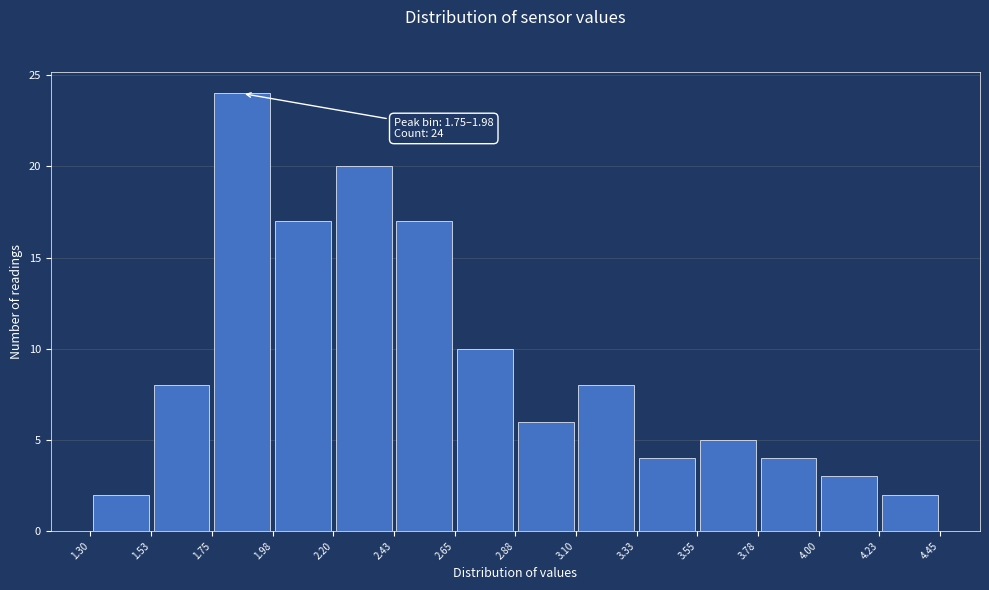

Over which range of the x-axis is the bar tallest?

1.75 to 1.98